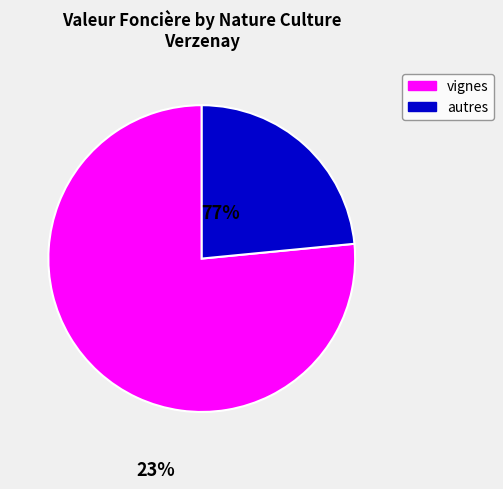

Count the number of slices in the pie.

2